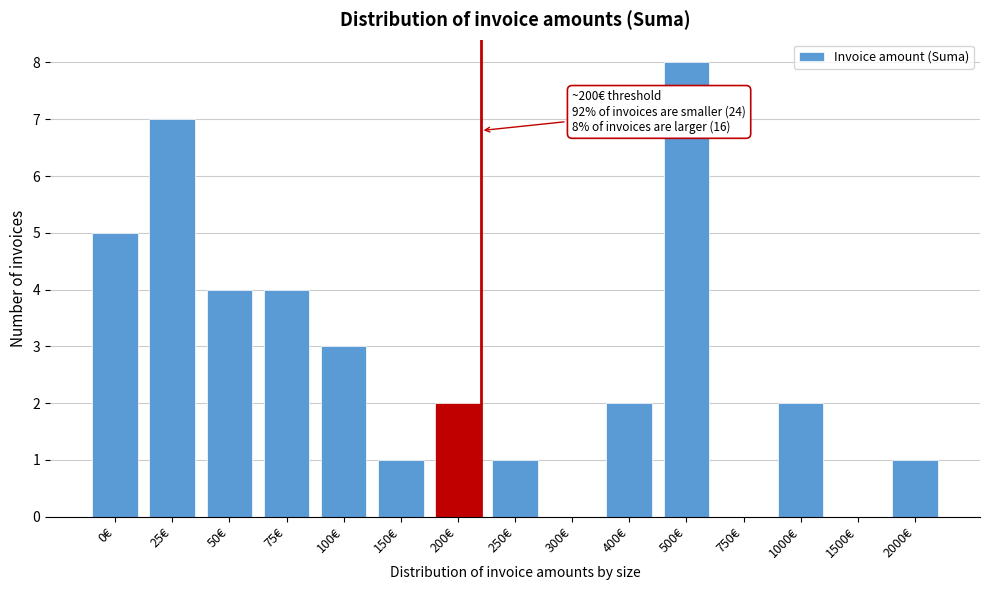

Reading left to right, what are all the values shown in this chart?

0€=5	25€=7	50€=4	75€=4	100€=3	150€=1	200€=2	250€=1	300€=0	400€=2	500€=8	750€=0	1000€=2	1500€=0	2000€=1